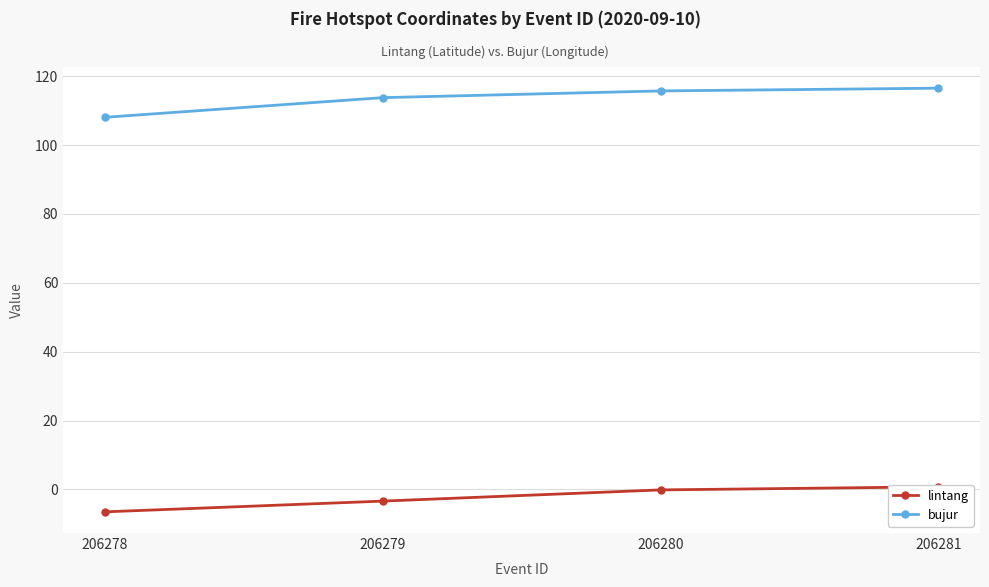

What is the approximate value of bujur at 206278?

108.1